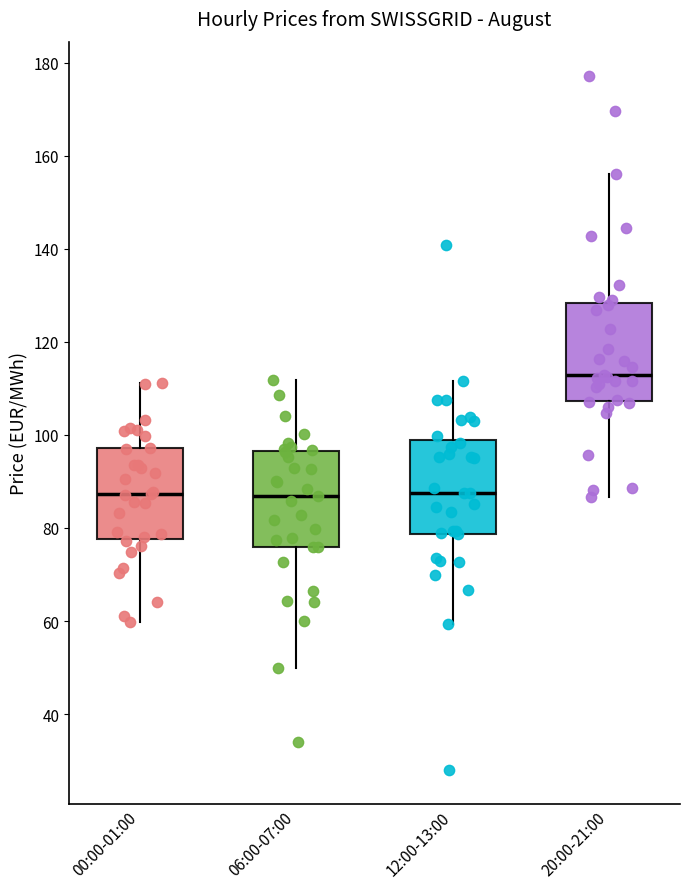

Reading left to right, transcribe this box plot: for each box, give where its median line is, the range the box spans, and where its two whiskers end, as read against the y-axis. The values are not printed on the chart, so give them approximately, as read against the axis.

00:00-01:00: median 88, box 78 to 98, whiskers 60 to 112
06:00-07:00: median 86, box 76 to 96, whiskers 50 to 112
12:00-13:00: median 88, box 78 to 100, whiskers 60 to 112
20:00-21:00: median 112, box 108 to 128, whiskers 86 to 156